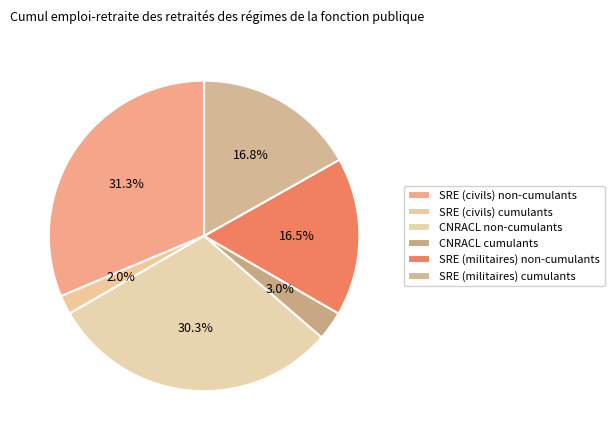

How many slices are in this pie chart?

6